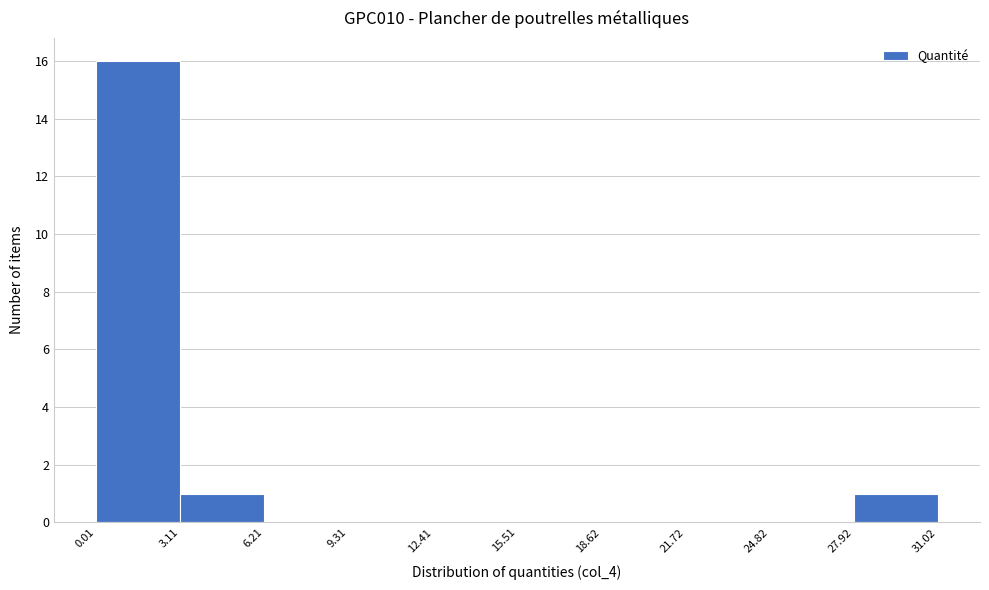

Reading left to right, list every bar in this chart as the range it spans on the x-axis followed by its height. The values are not printed on the chart, so give them approximately, as read against the axis.

0.01 to 3.11: 16
3.11 to 6.21: 1
6.21 to 9.31: 0
9.31 to 12.41: 0
12.41 to 15.51: 0
15.51 to 18.62: 0
18.62 to 21.72: 0
21.72 to 24.82: 0
24.82 to 27.92: 0
27.92 to 31.02: 1